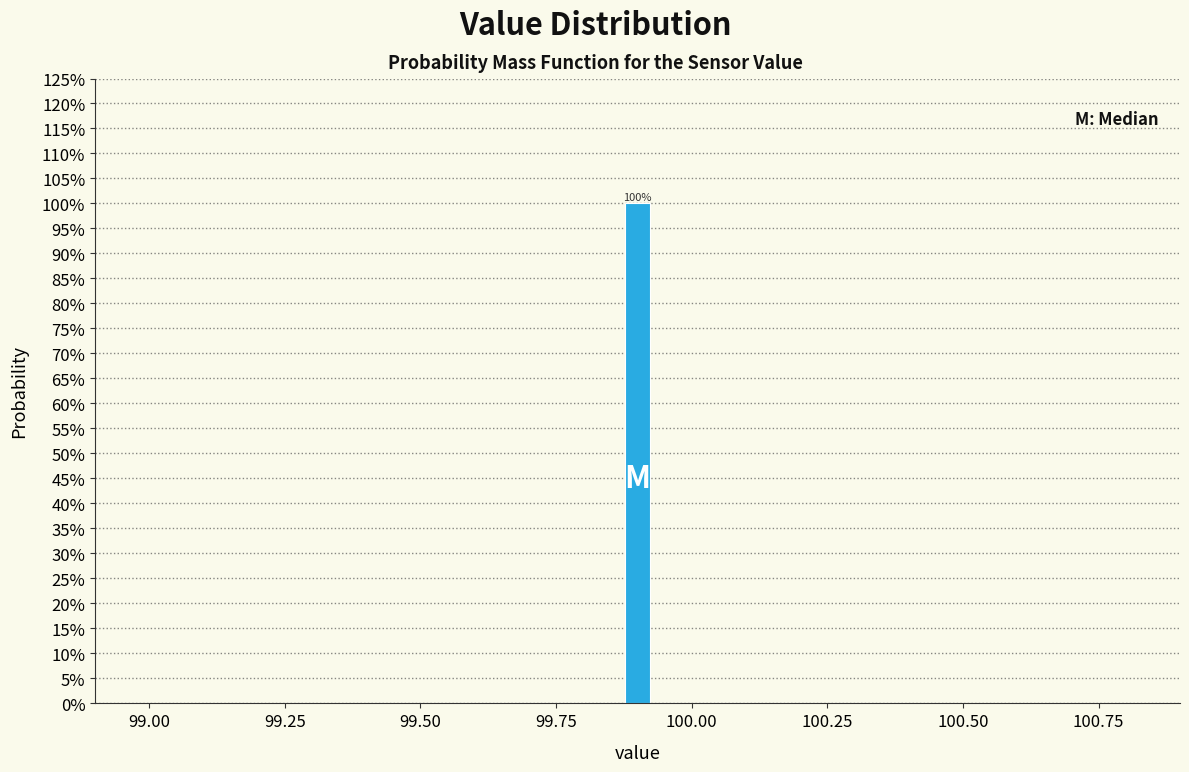

Read against the x-axis, roughly where is the centre of the tallest bar?

99.90